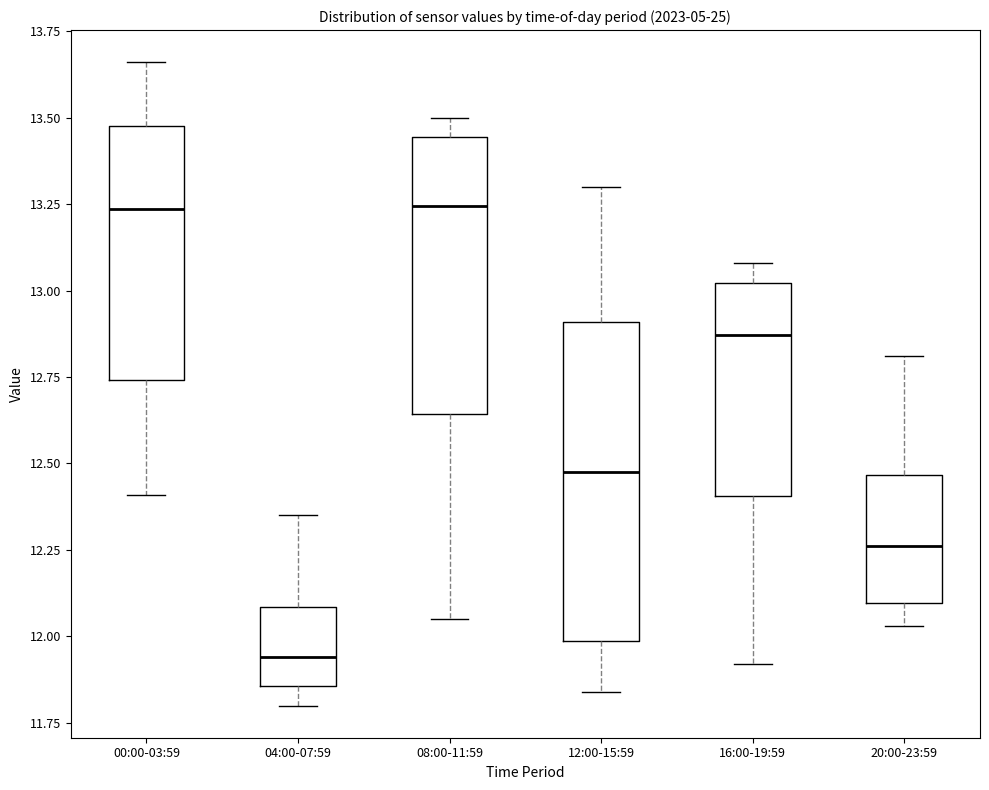

Reading left to right, read every box against the y-axis: the position of its median line, the range the box covers, and the ends of its whiskers. The values are not printed on the chart, so give them approximately, as read against the axis.

00:00-03:59: median 13.25, box 12.75 to 13.50, whiskers 12.40 to 13.65
04:00-07:59: median 11.95, box 11.85 to 12.10, whiskers 11.80 to 12.35
08:00-11:59: median 13.25, box 12.65 to 13.45, whiskers 12.05 to 13.50
12:00-15:59: median 12.50, box 12.00 to 12.90, whiskers 11.85 to 13.30
16:00-19:59: median 12.85, box 12.40 to 13.00, whiskers 11.90 to 13.10
20:00-23:59: median 12.25, box 12.10 to 12.45, whiskers 12.05 to 12.80